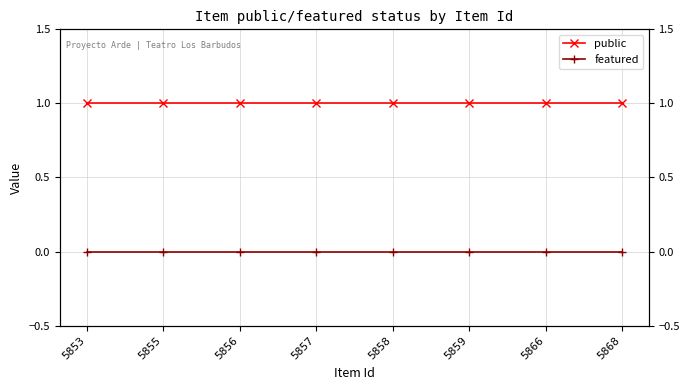

List the series in order of their peak value, highest first.

public, featured